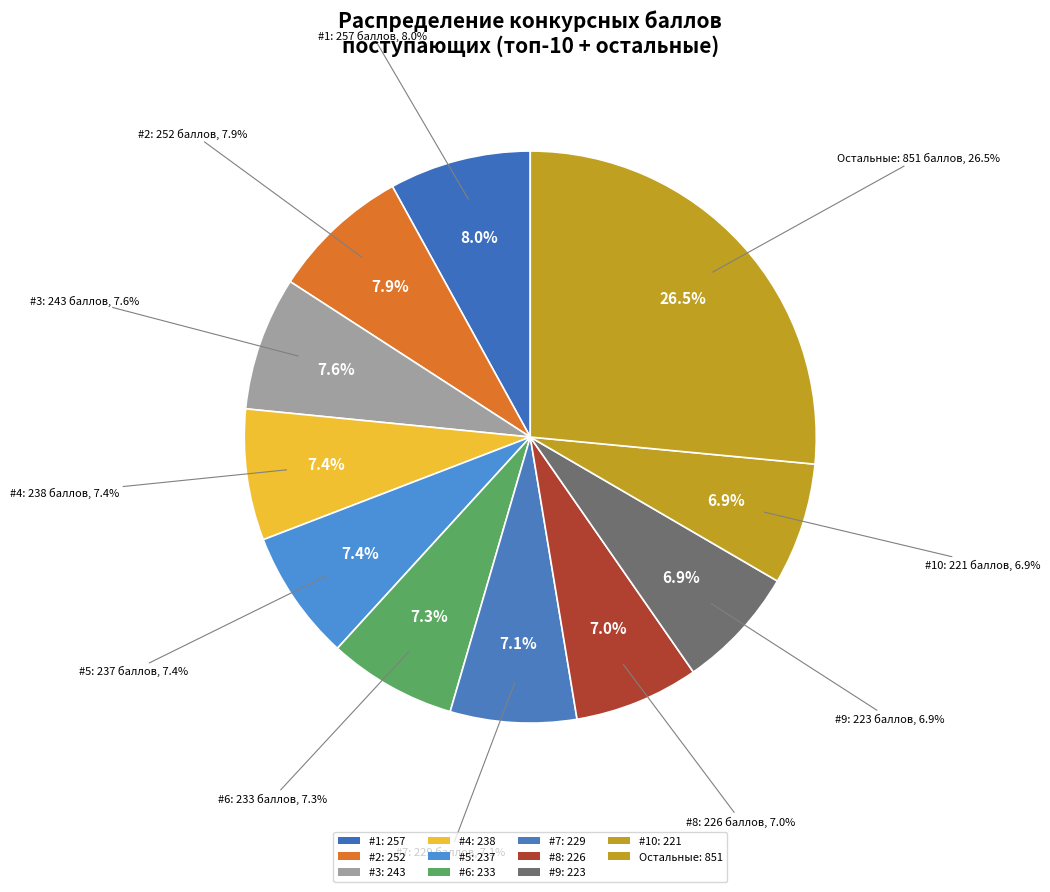

Combined, what portion of the pie is 5 and 7?

14.5%